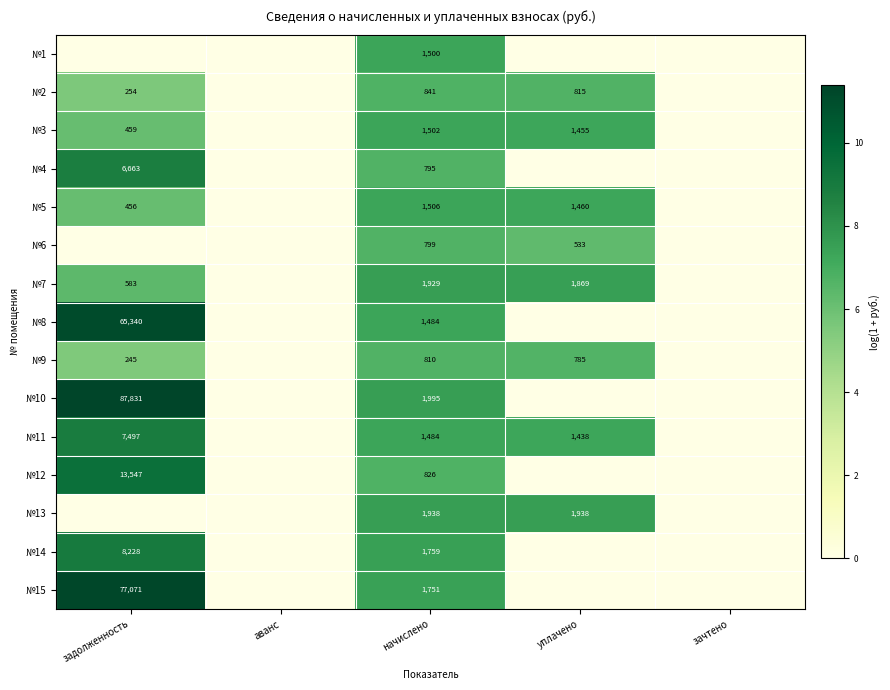

Between уплачено and задолженность, which is larger?

уплачено